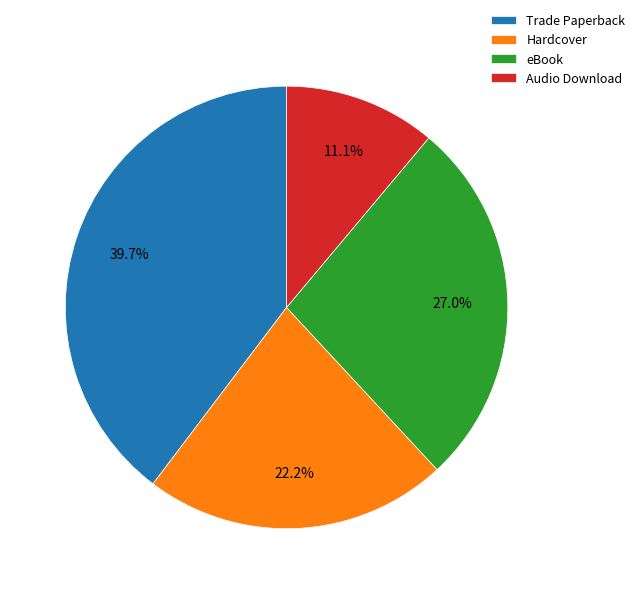

Count the number of slices in the pie.

4